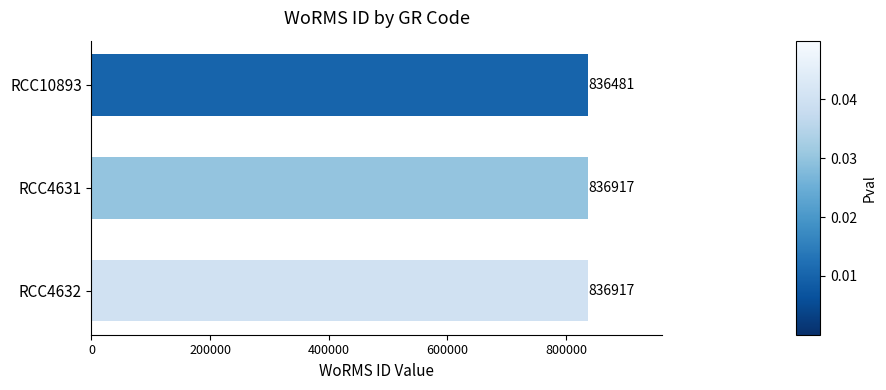

What is the greatest value displayed?

836917